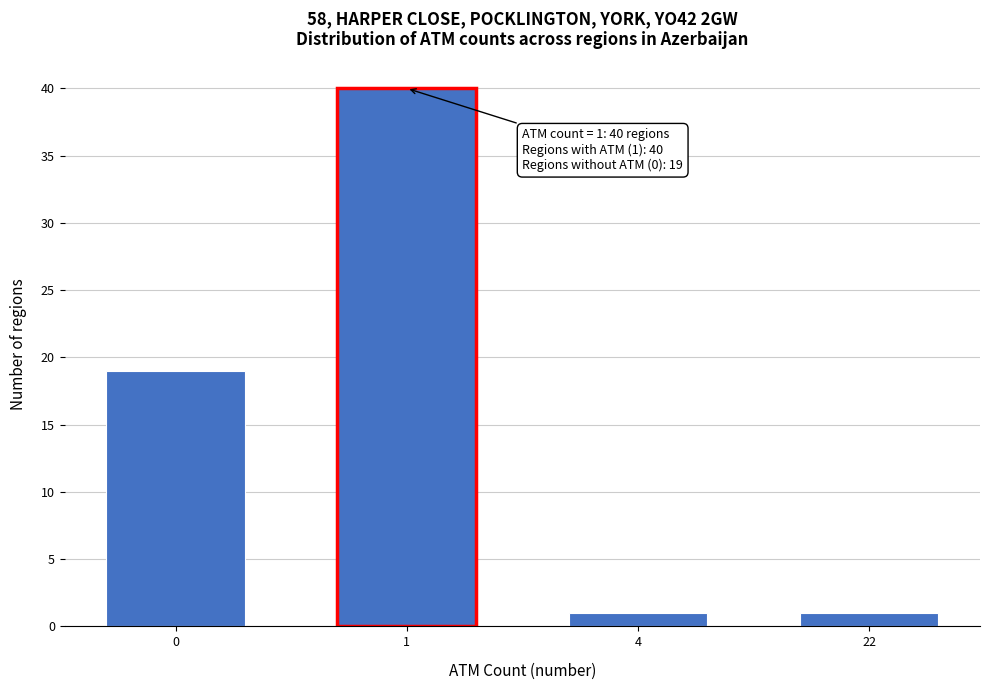

Reading left to right, list all the values displayed in this chart.

0=19	1=40	4=1	22=1